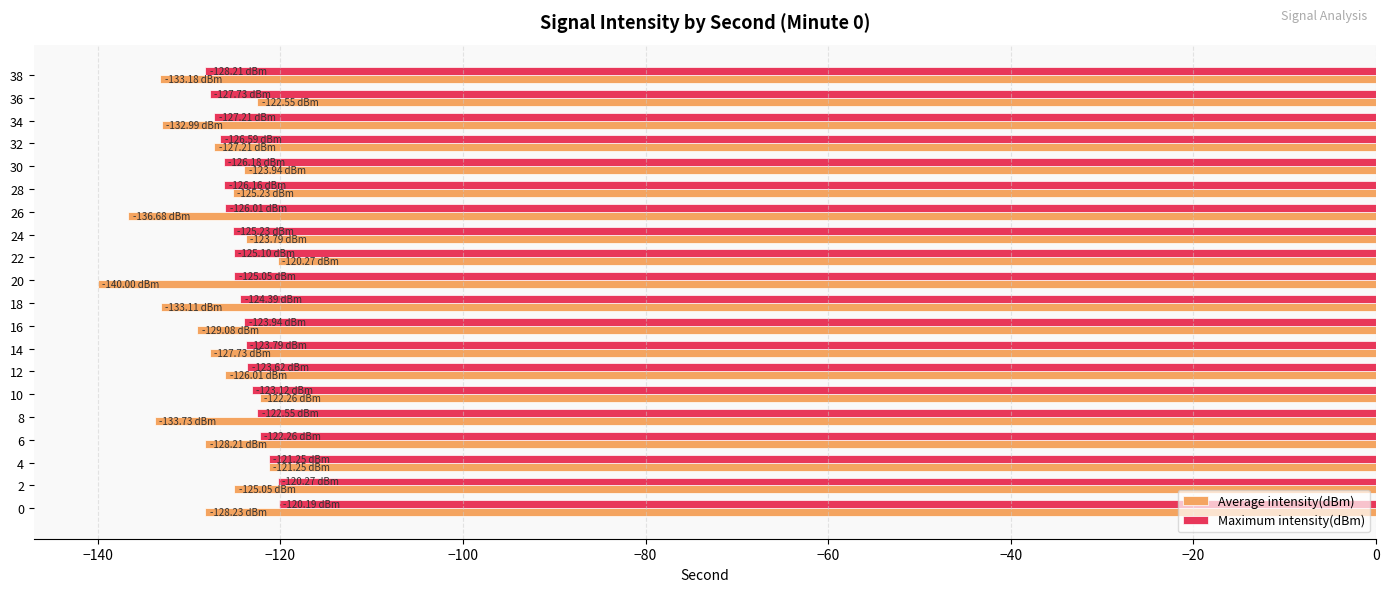

Which series has the widest spread of values?

Average intensity(dBm)